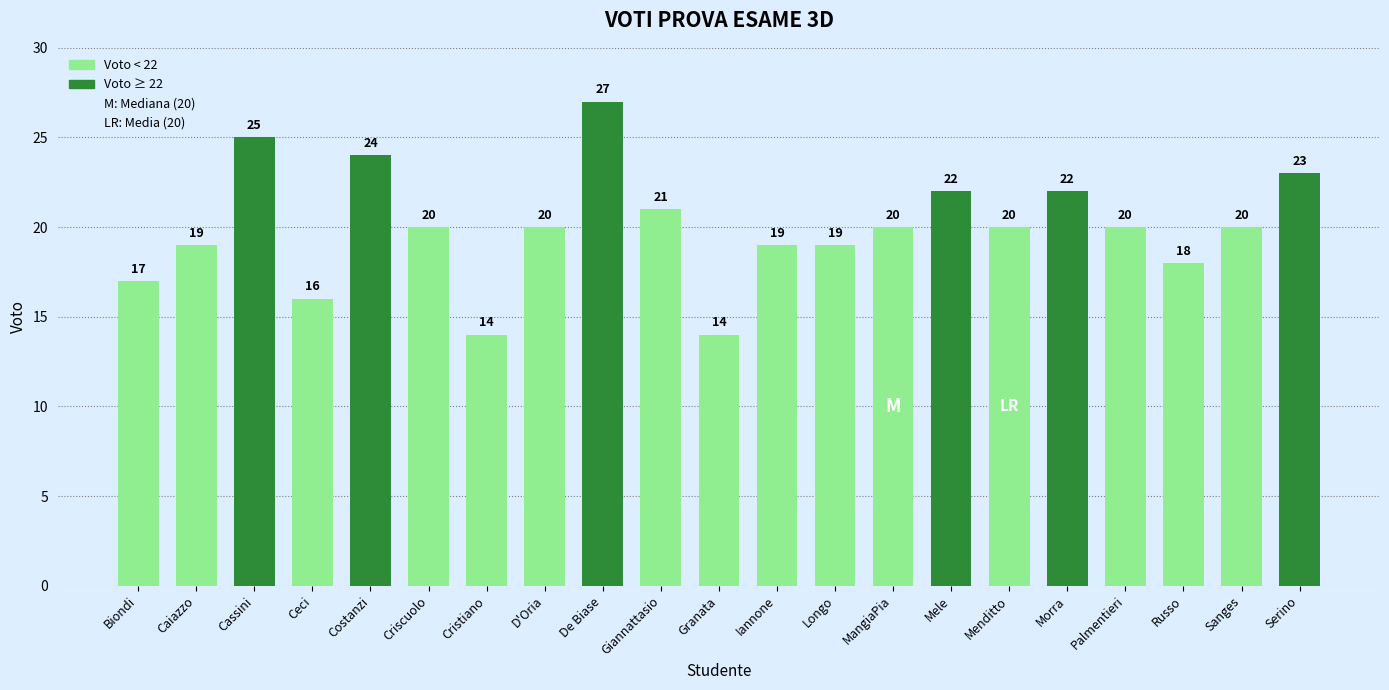

Reading right to left, transcribe all the data shown in this chart.

23	20	18	20	22	20	22	20	19	19	14	21	27	20	14	20	24	16	25	19	17